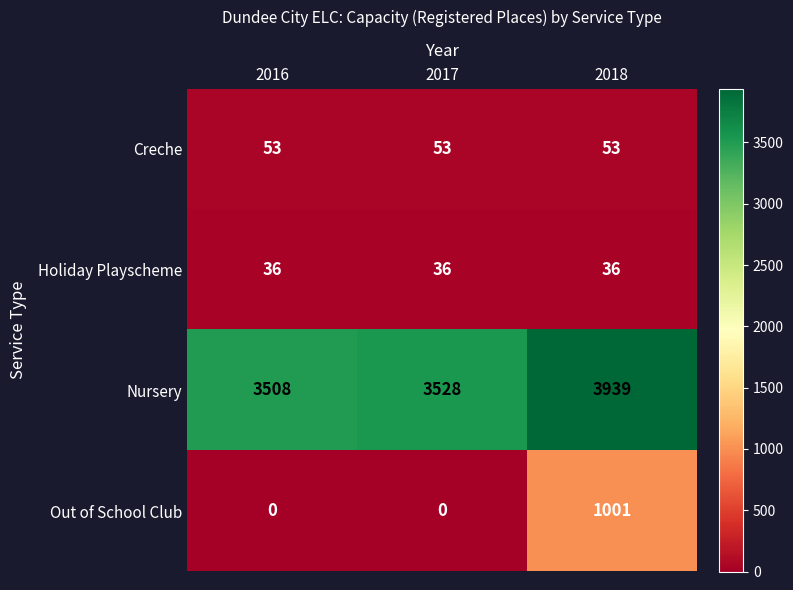

True or false: Holiday Playscheme has a value of 36 at 2016.

True